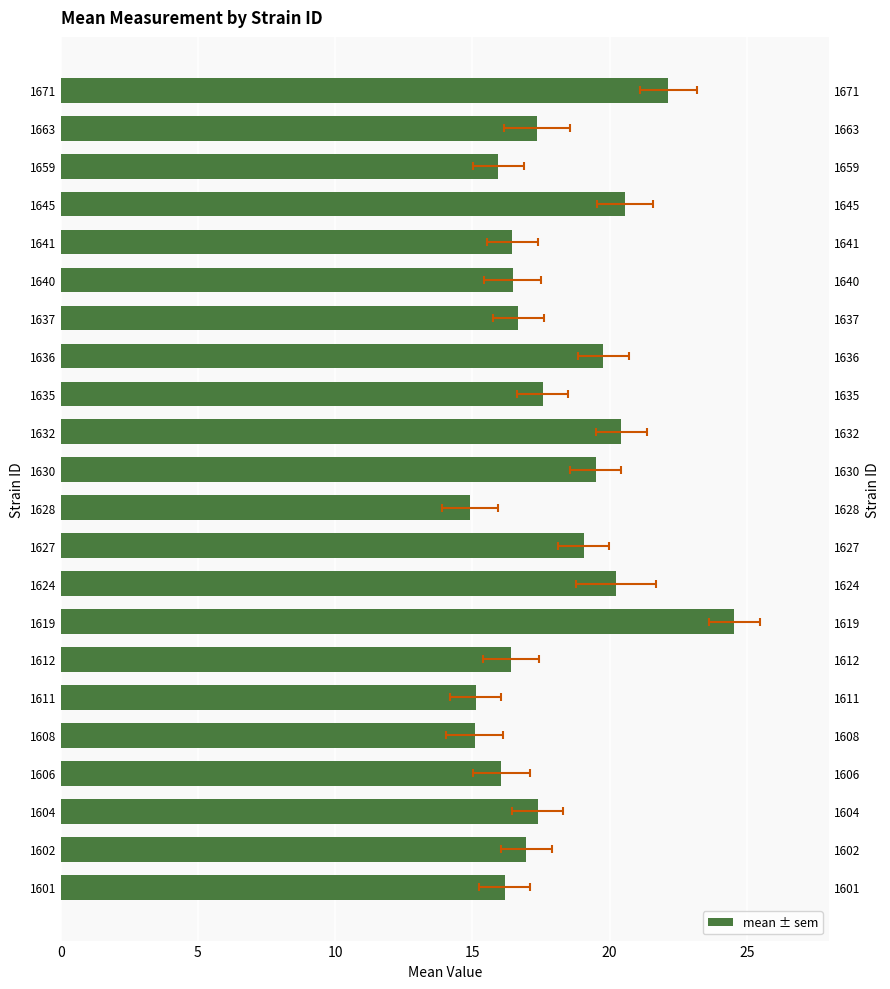

The value at 1627 is 19.1. True or false?

True